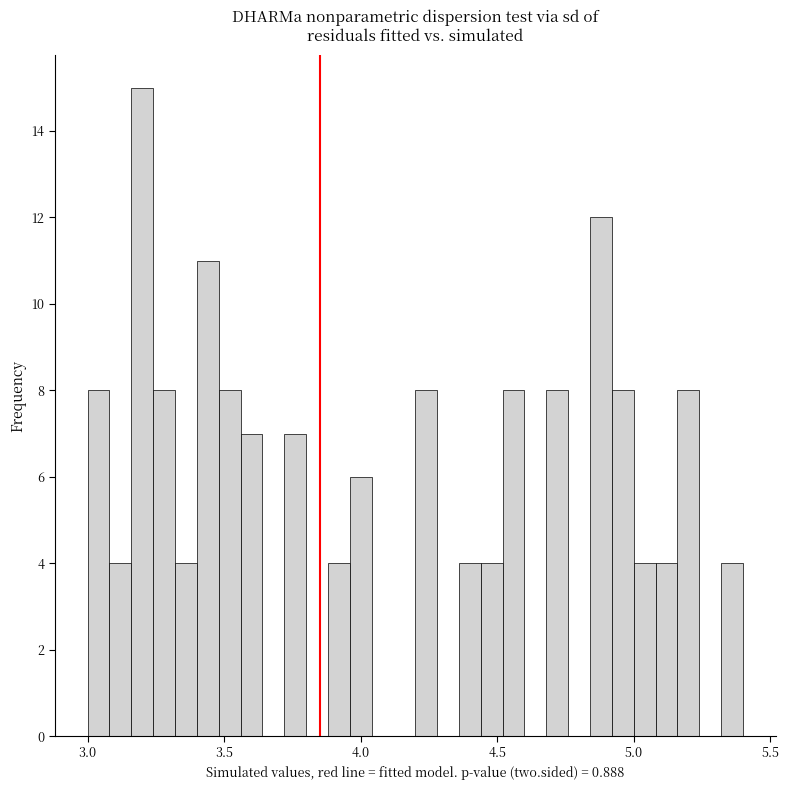

Read against the x-axis, roughly where is the centre of the tallest bar?

3.20